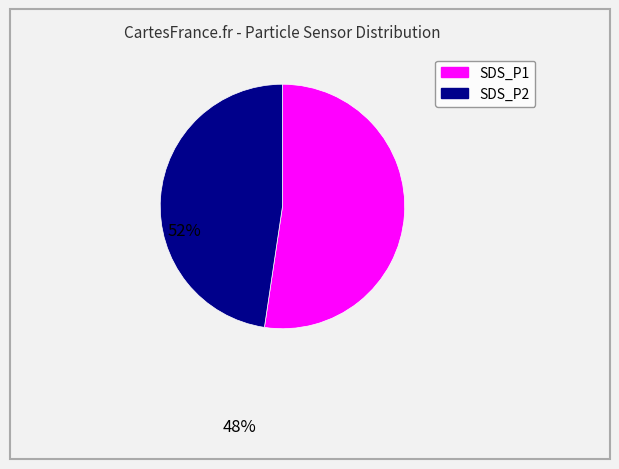

The SDS_P1 slice represents 64% of the pie. True or false?

False